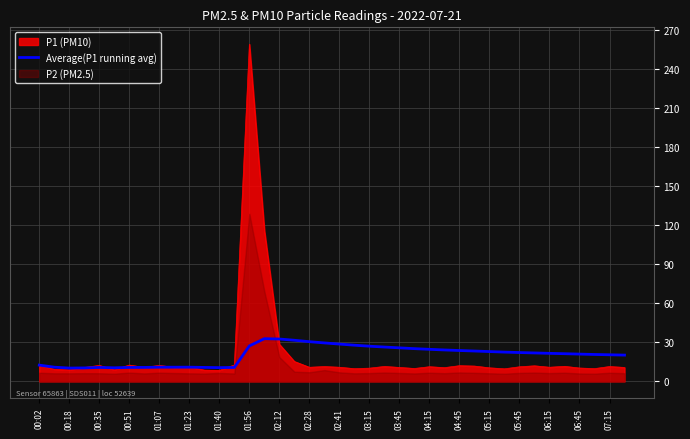

What is the maximum value for P1 (PM10)?

259.0